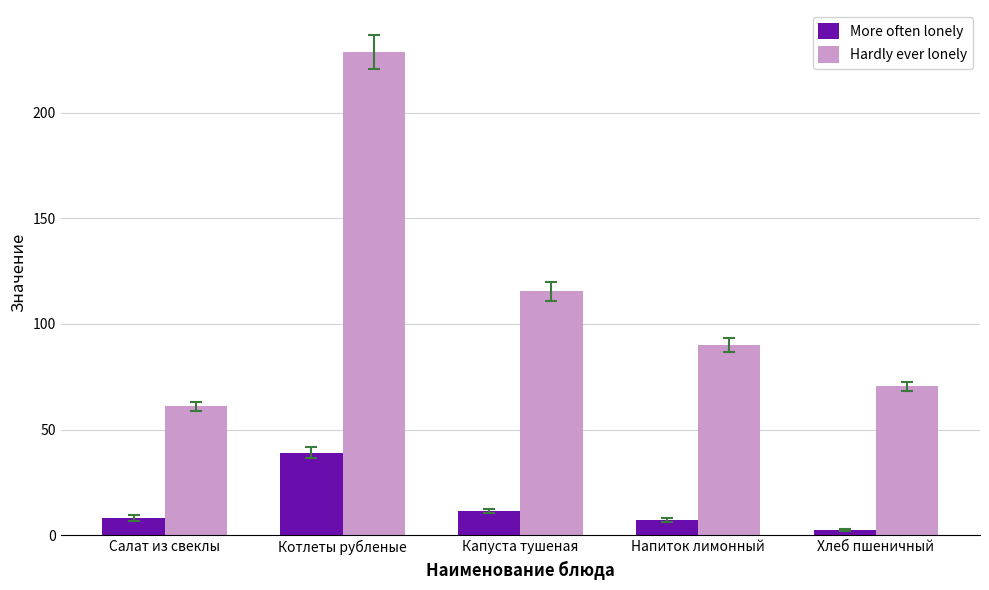

True or false: Hardly ever lonely has a value of 70.5 at Хлеб пшеничный.

True